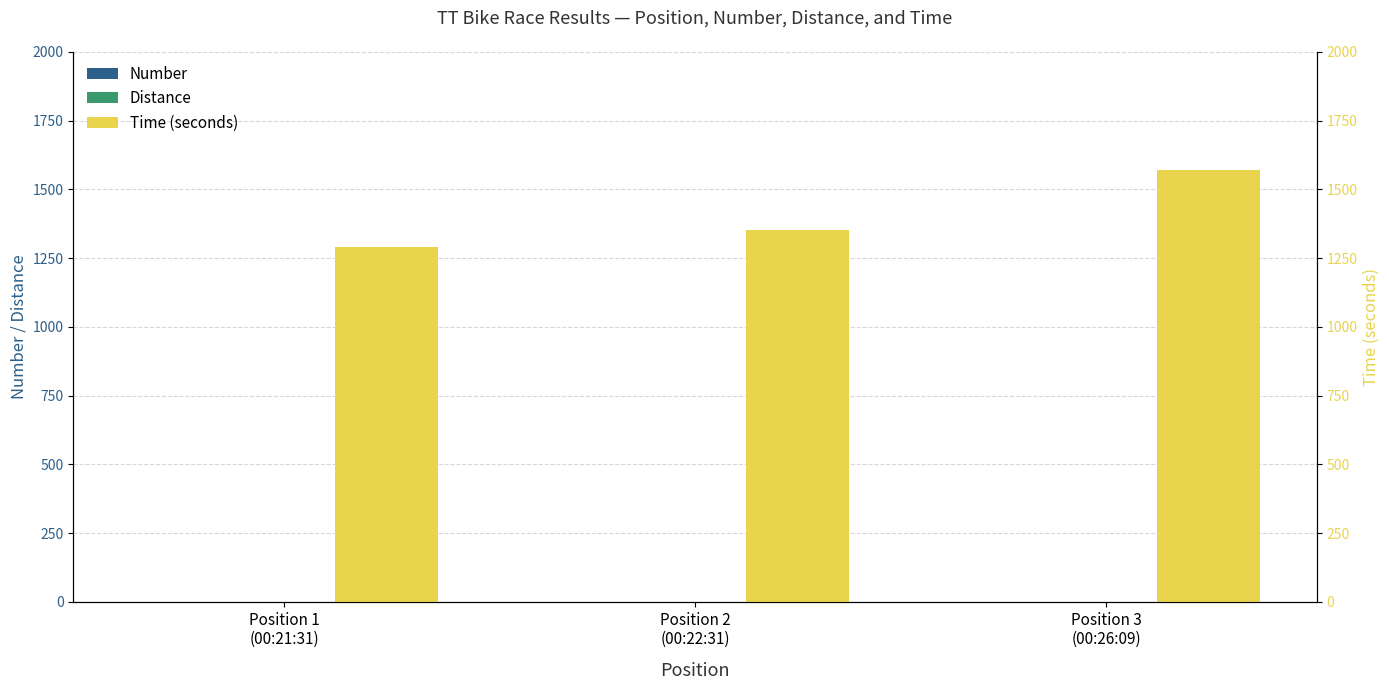

Reading right to left, transcribe all the data shown in this chart.

Number: 0	0	0
Distance: 0	0	0
Time (seconds): 1569	1351	1291